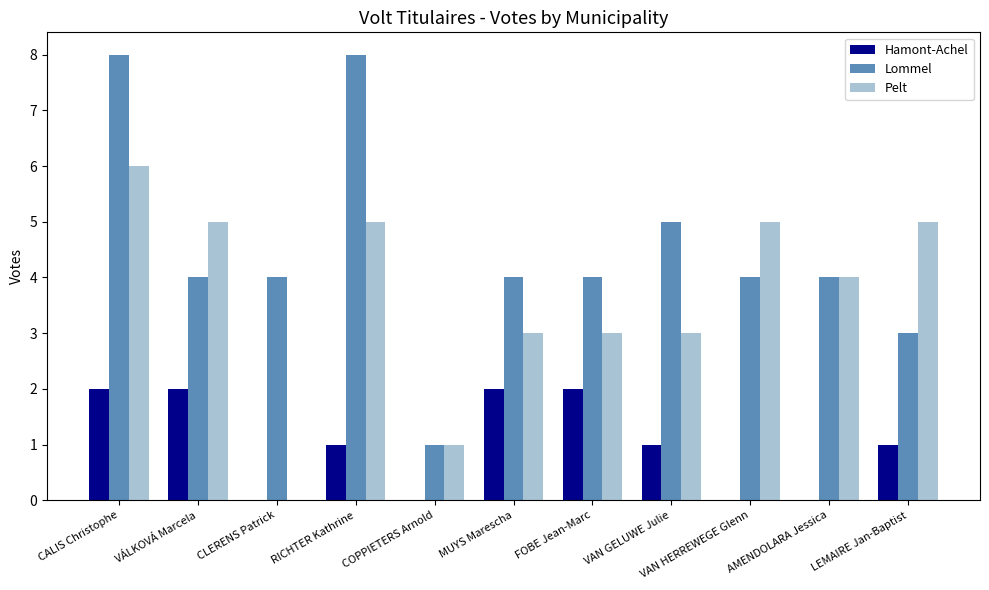

What is the sum of all Hamont-Achel values?

11